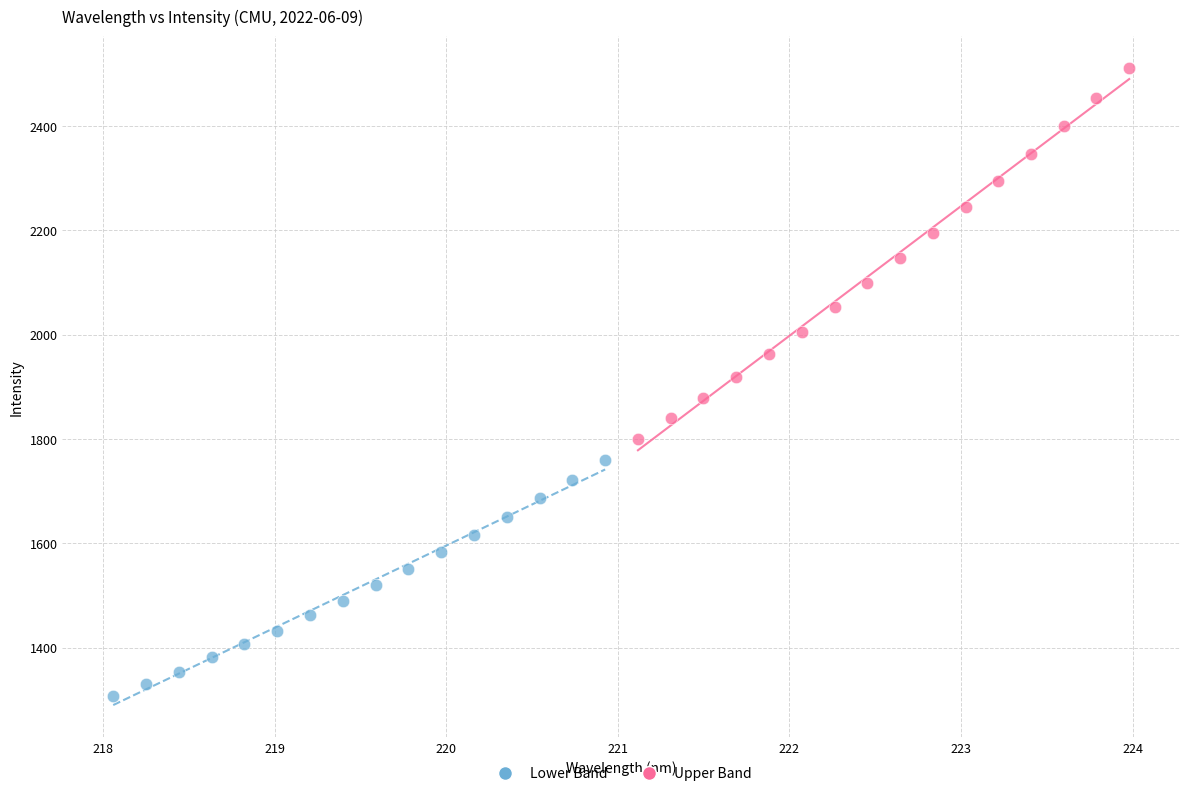

Which series contains the lowest Y value?

Lower Band